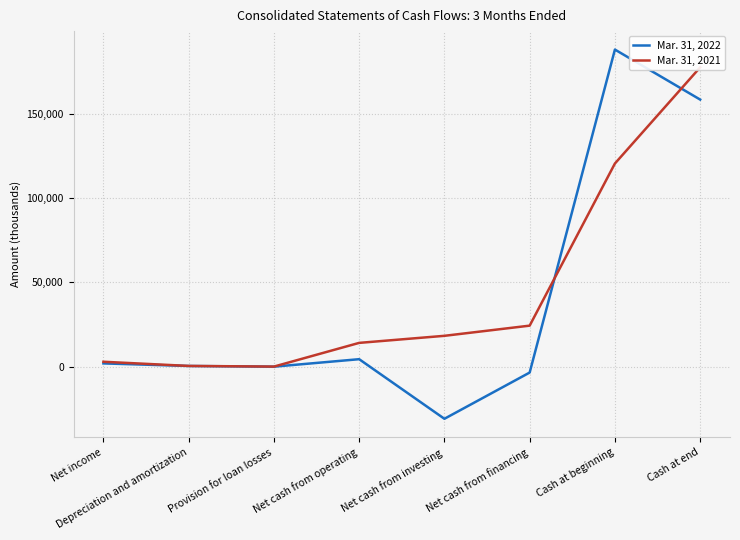

What is the difference between the Mar. 31, 2022 values at Net cash from operating and Depreciation and amortization?

4018